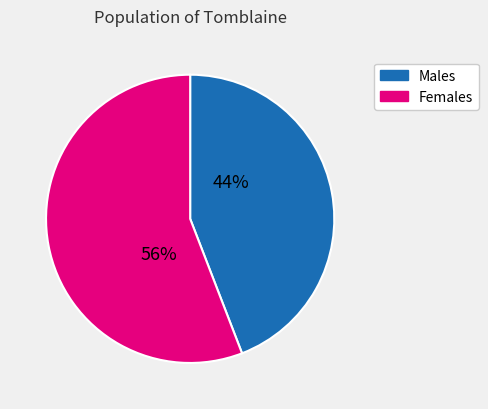

To the nearest percent, what is the average slice percentage?

50%